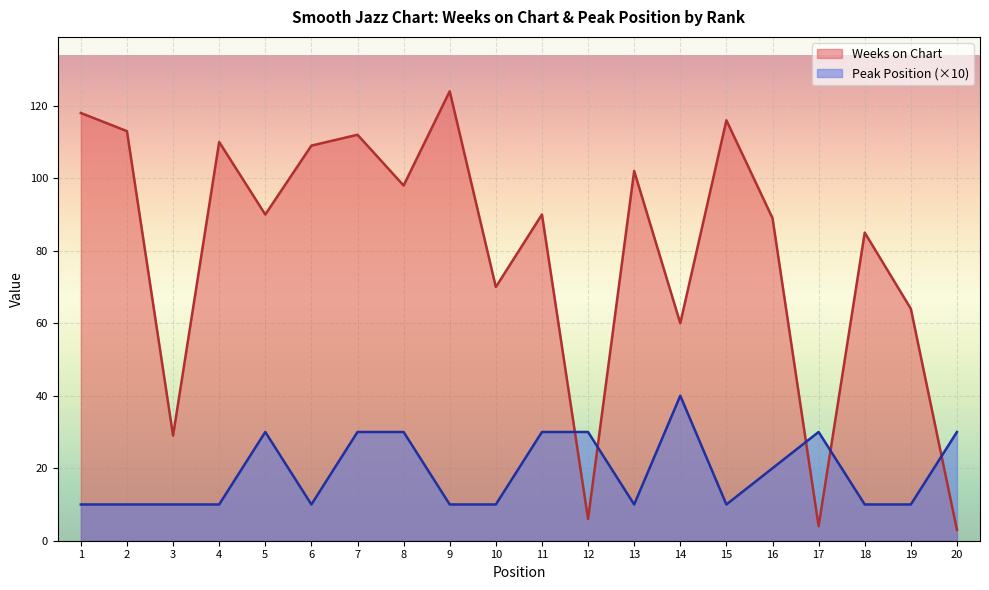

The Peak Position series shows 30 at 20. True or false?

True